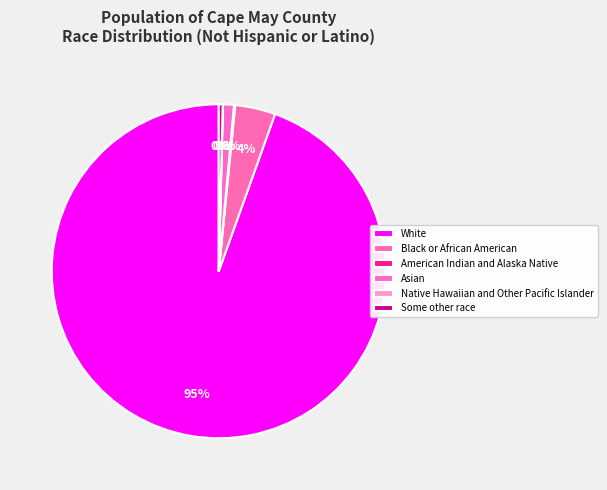

To the nearest percent, what portion does Black or African American represent?

4%